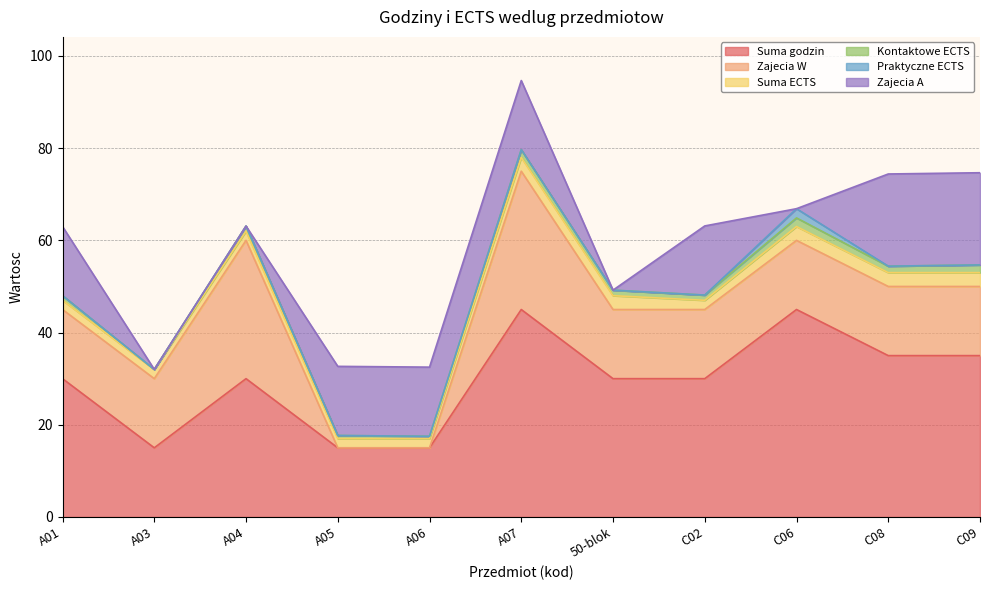

Which series has the largest total across all categories?

Suma godzin